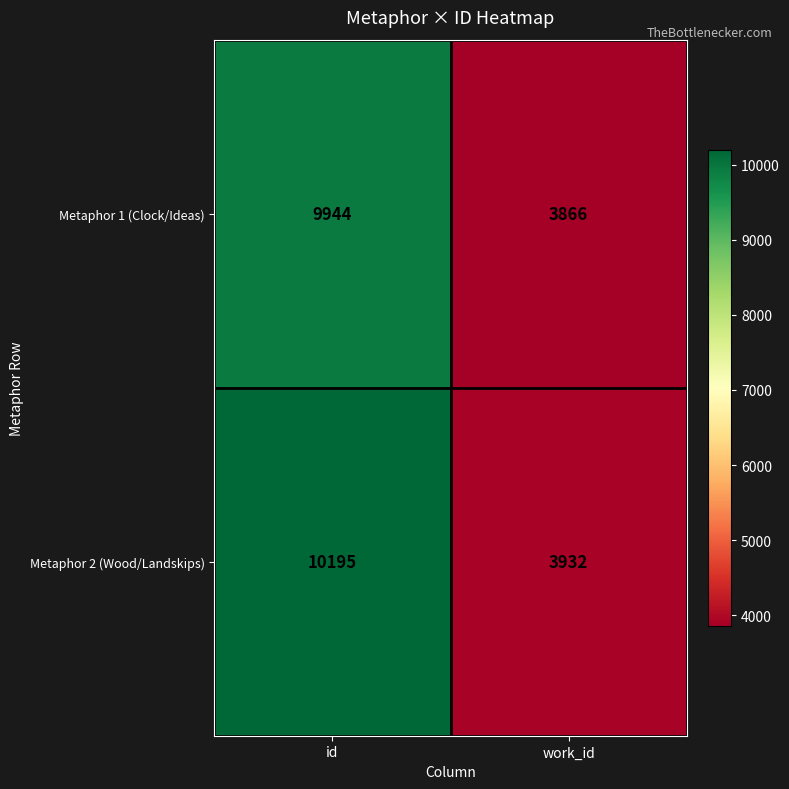

What is the difference between the maximum and minimum values in the Metaphor 1 (Clock/Ideas) series?

6078